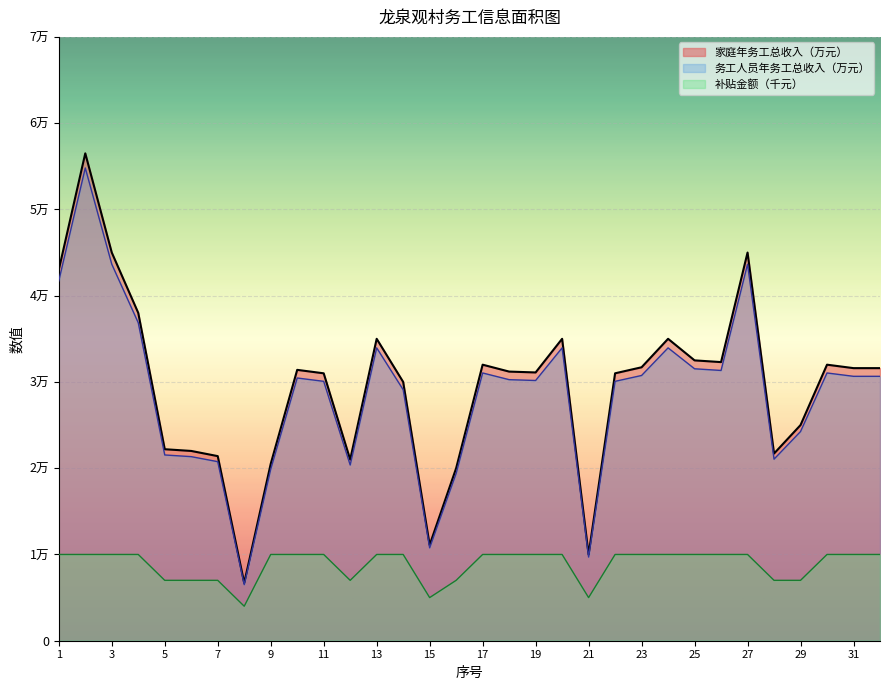

True or false: 务工人员年务工总收入（万元） has more than 0 interior local peaks.

True